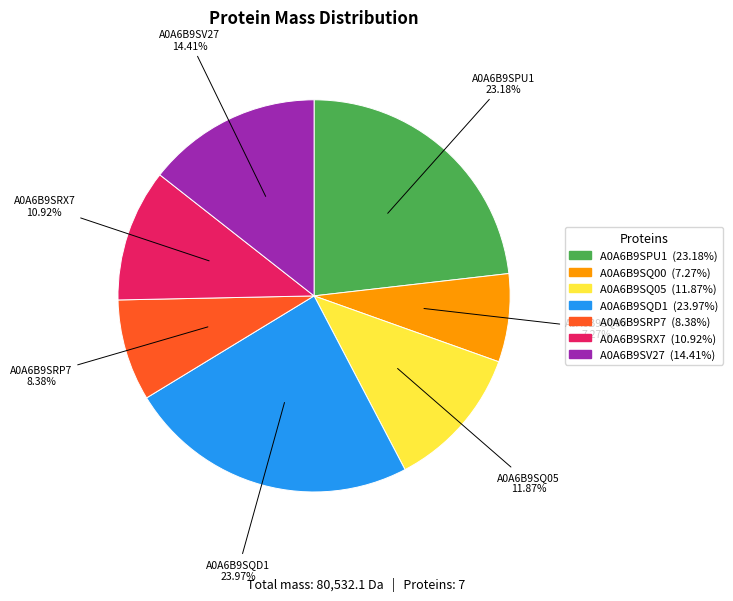

How many slices are in this pie chart?

7